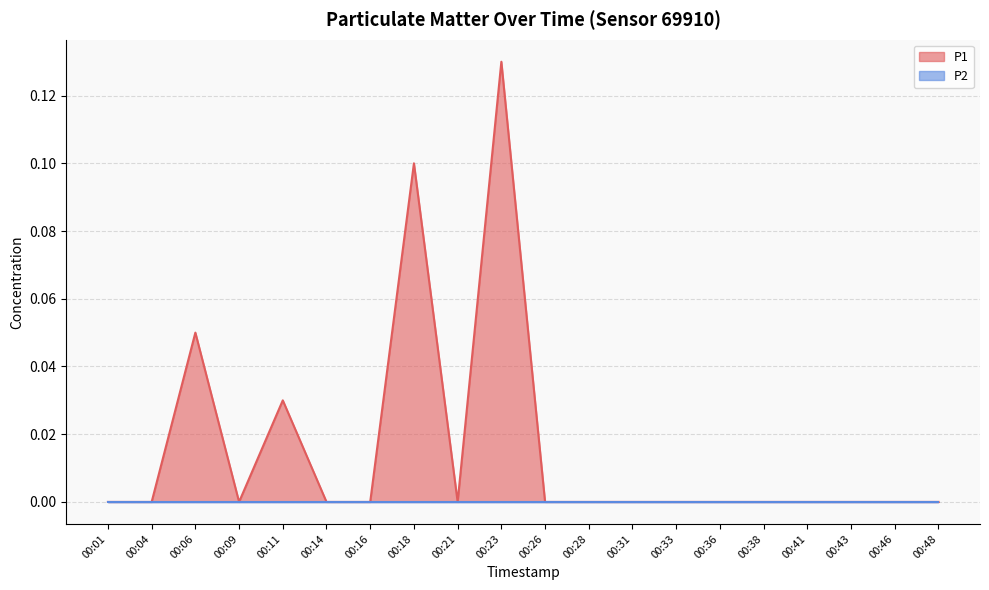

The chart shows a value of -0.1 at 00:33. True or false?

False